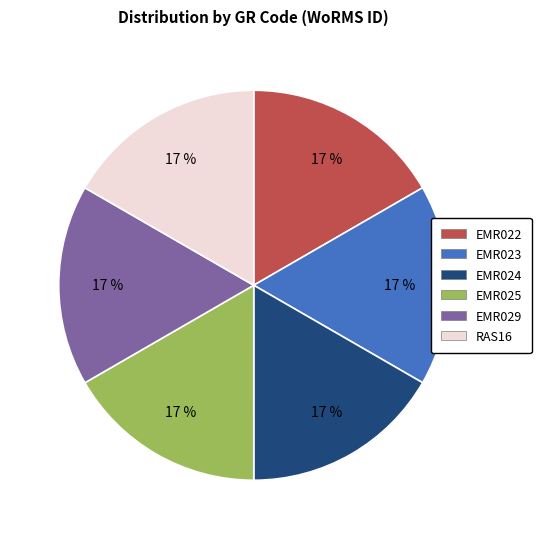

Is the sum of EMR029 and RAS16 greater than half?

No